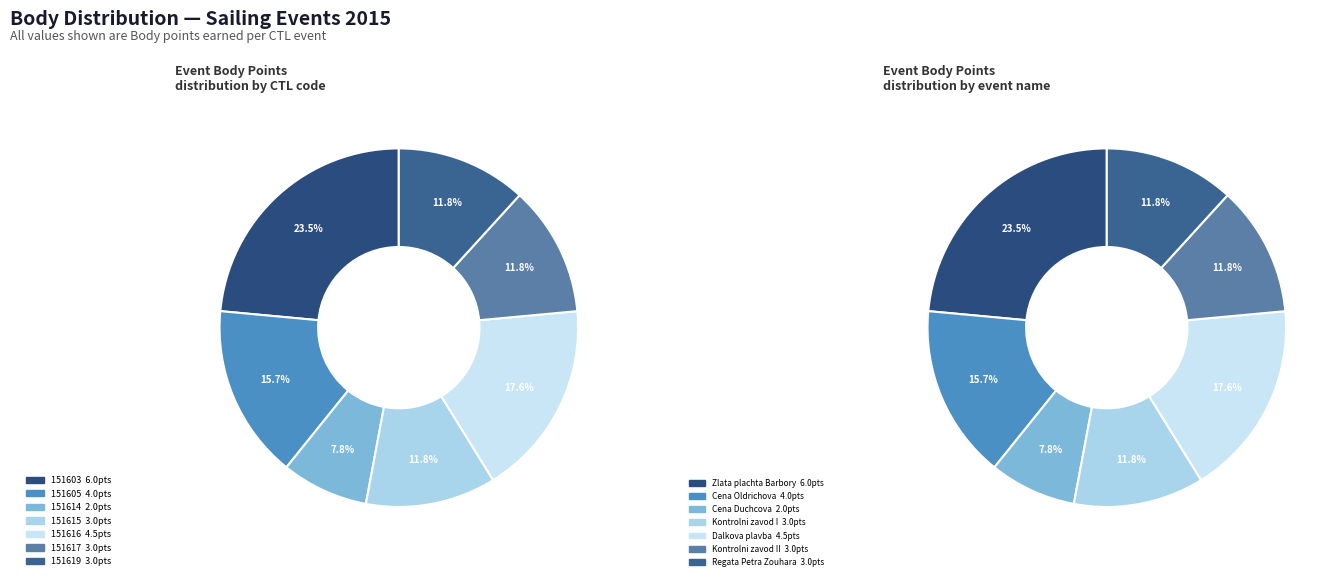

What percentage is the 151616 slice, to the nearest percent?

18%